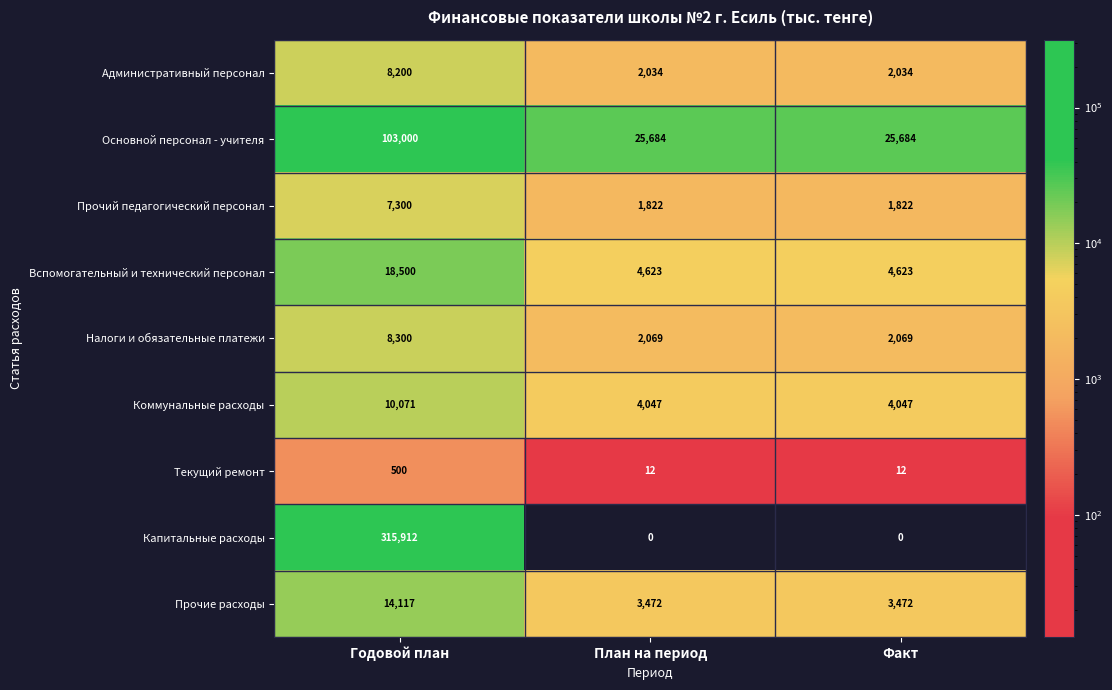

The Налоги и обязательные платежи series shows 2069 at Факт. True or false?

True